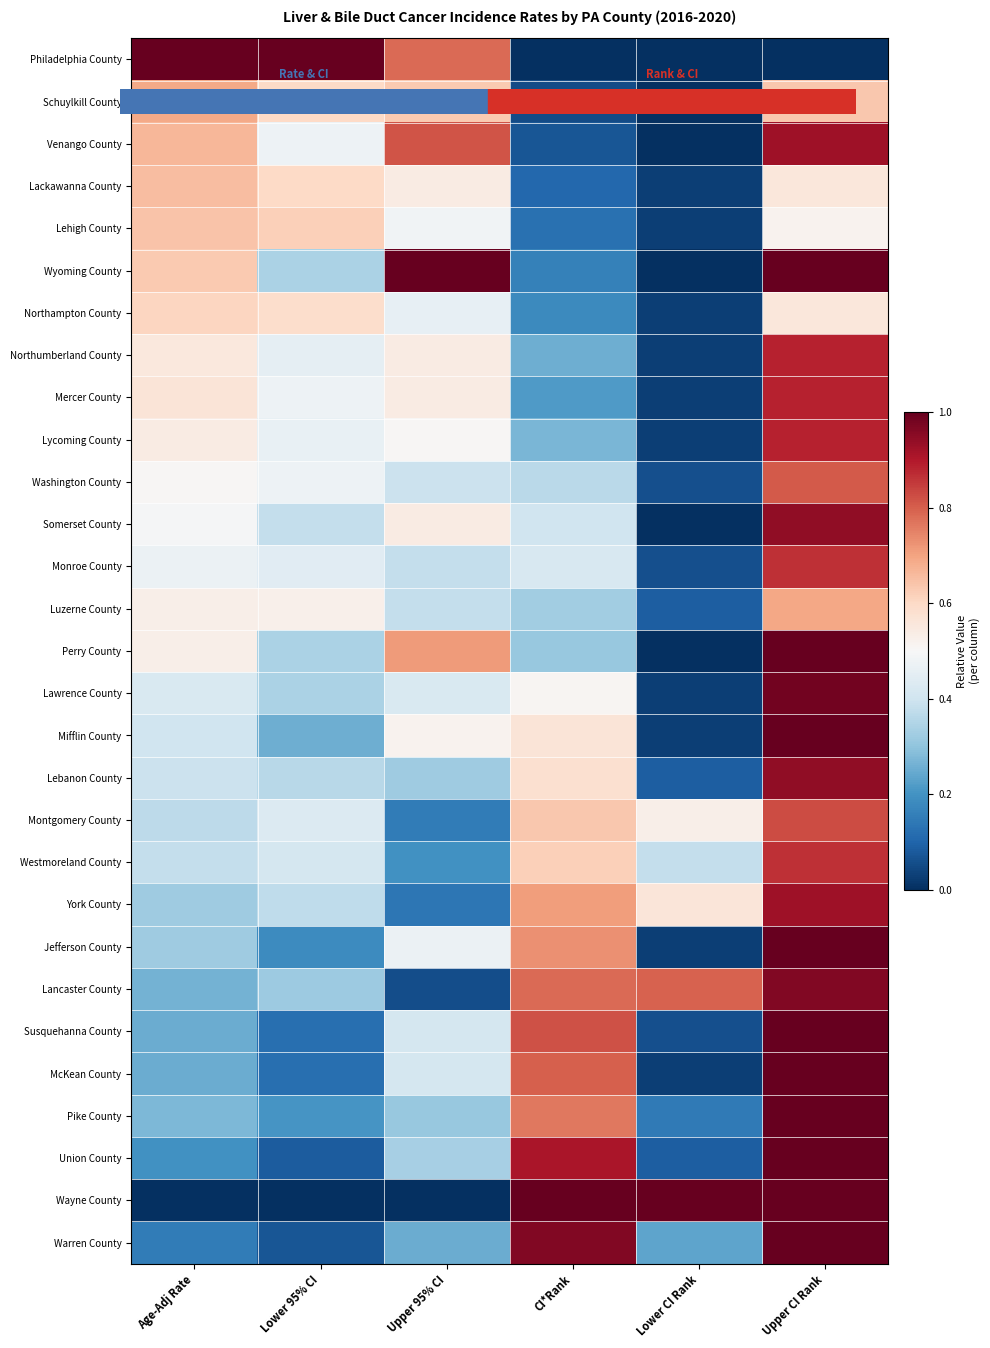

At how many categories does at least one series exceed 0?

6